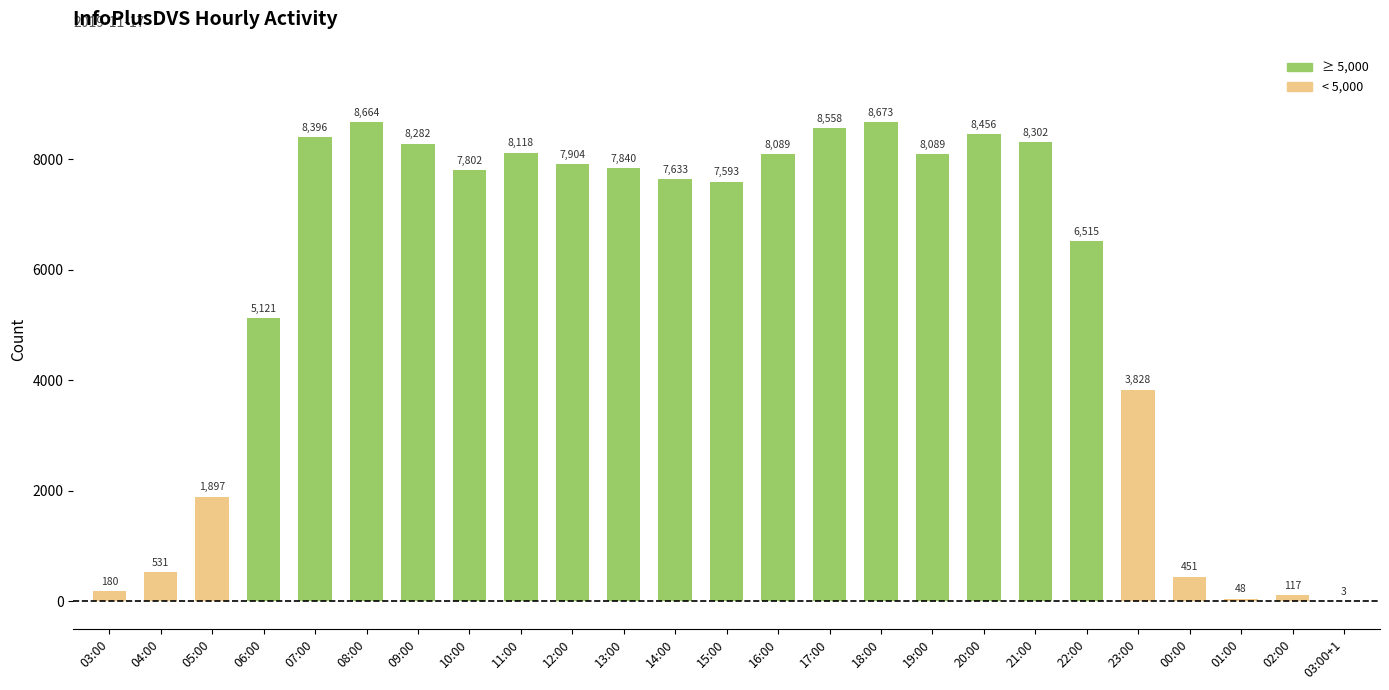

Read the value at 11:00.

8118